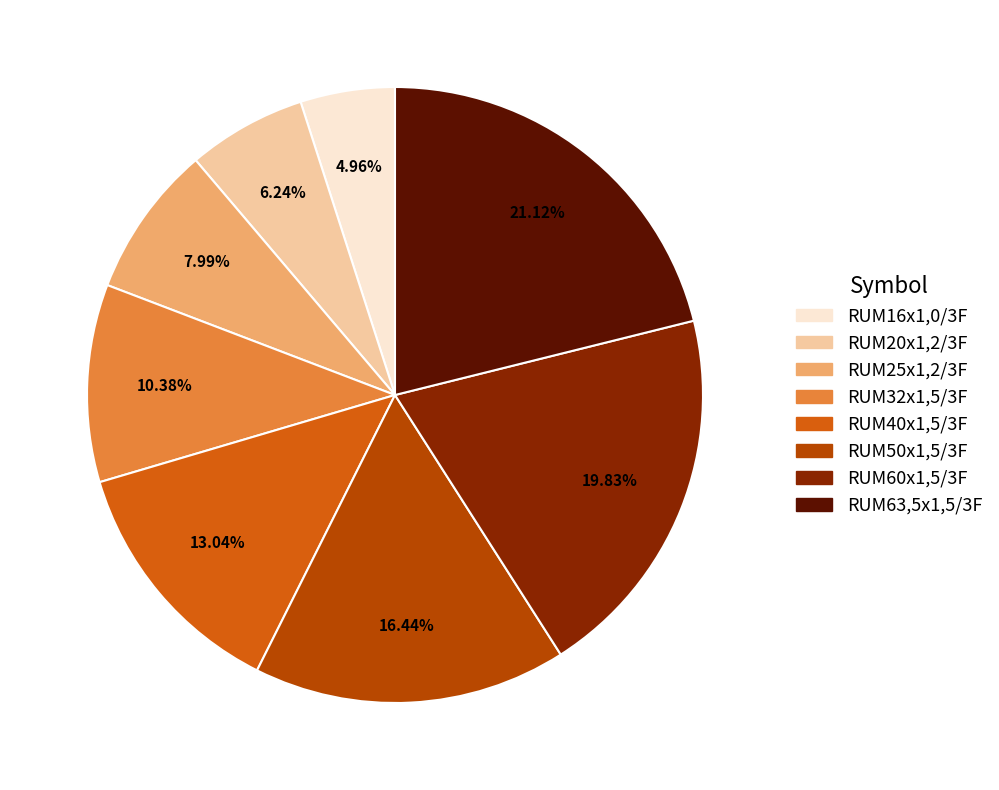

Count the number of slices in the pie.

8